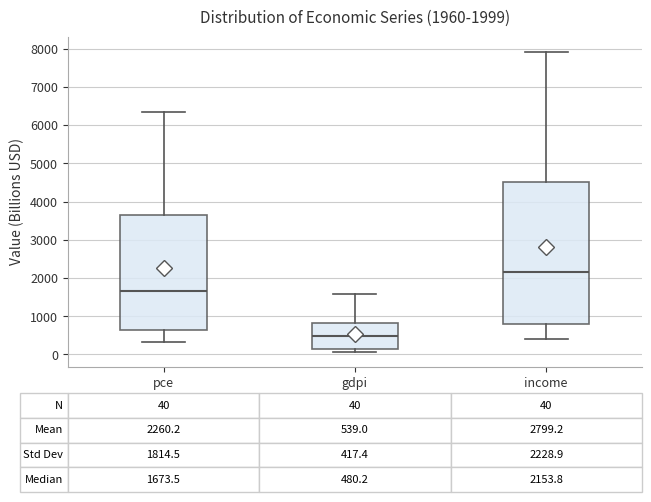

Which box's median line is the highest?

income